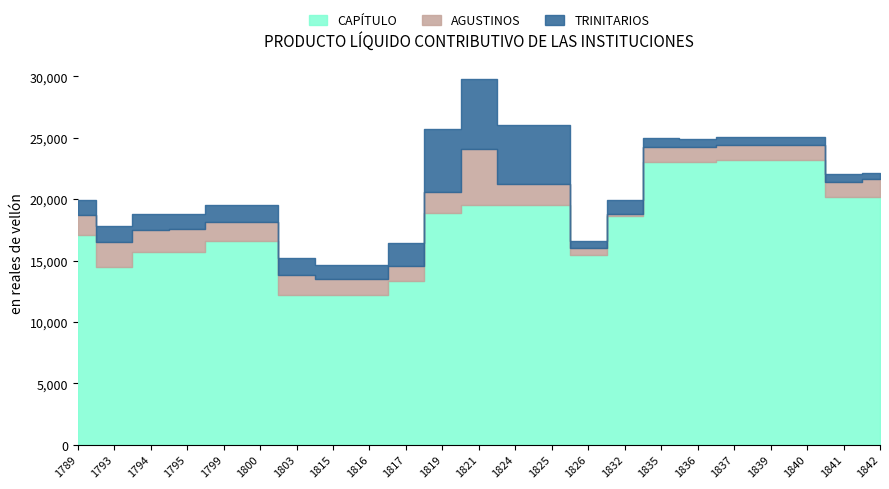

The value of CAPÍTULO at 1800 is 16560. True or false?

True